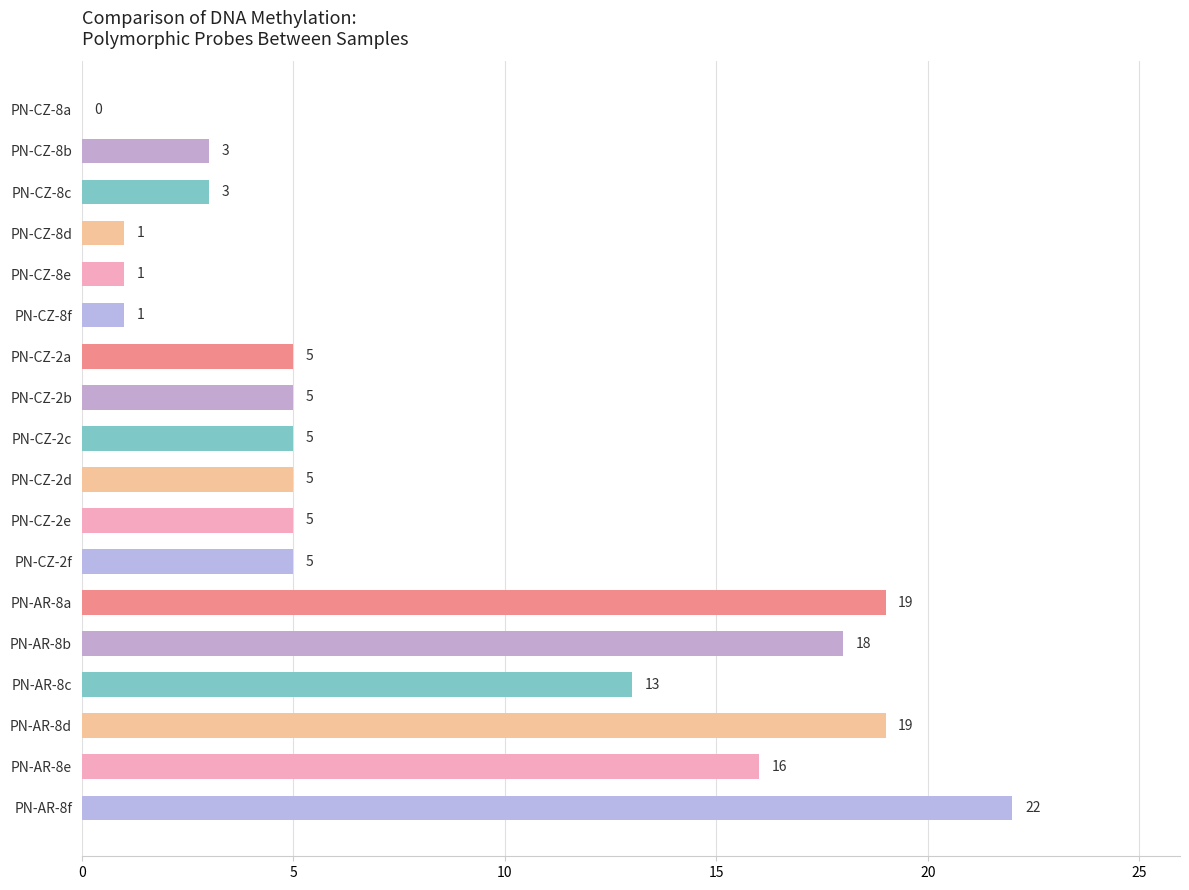

Which label corresponds to the largest value in the chart?

PN-AR-8f